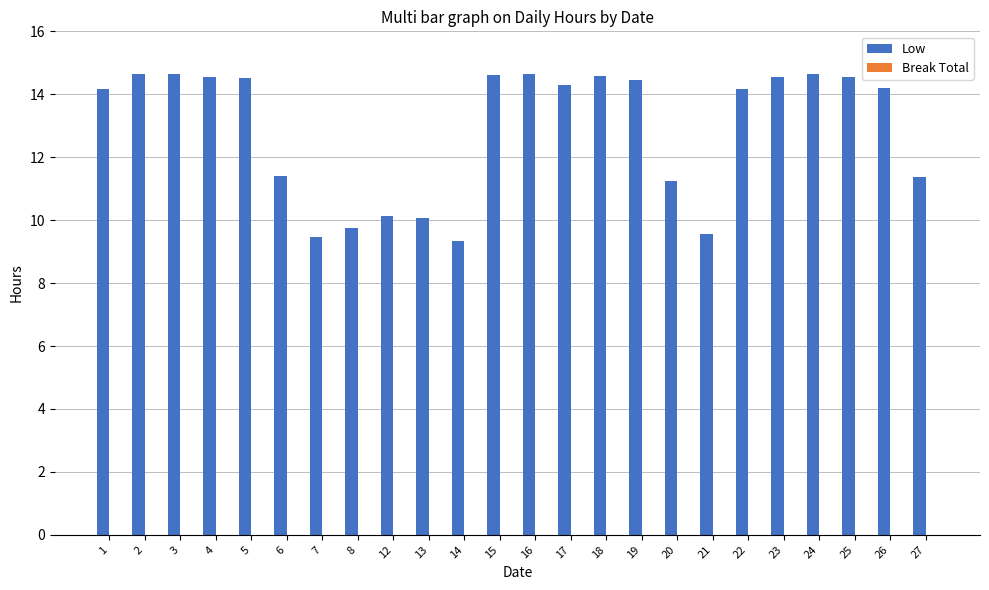

What is the ratio of the value at 21 to the value at 2?

0.7